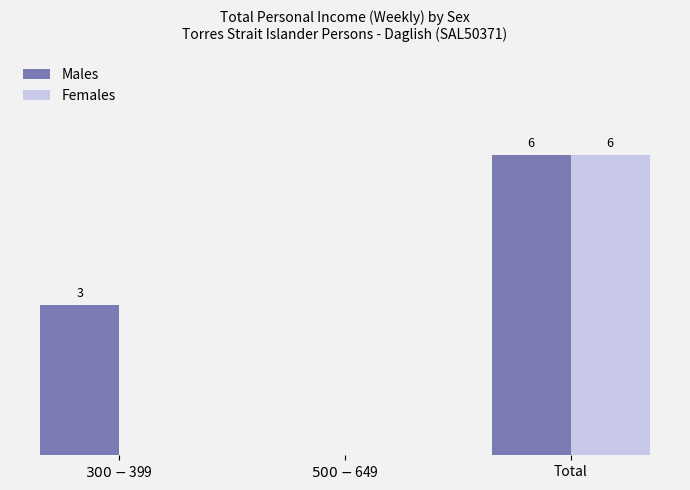

At which category is the sum across all series the highest?

Total